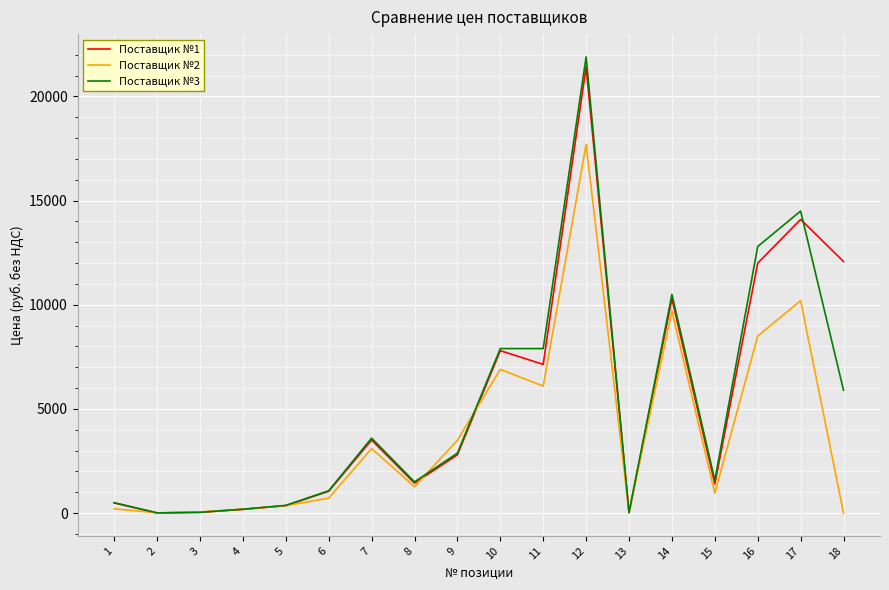

What is the average value of the Поставщик №1 series?

5340.4